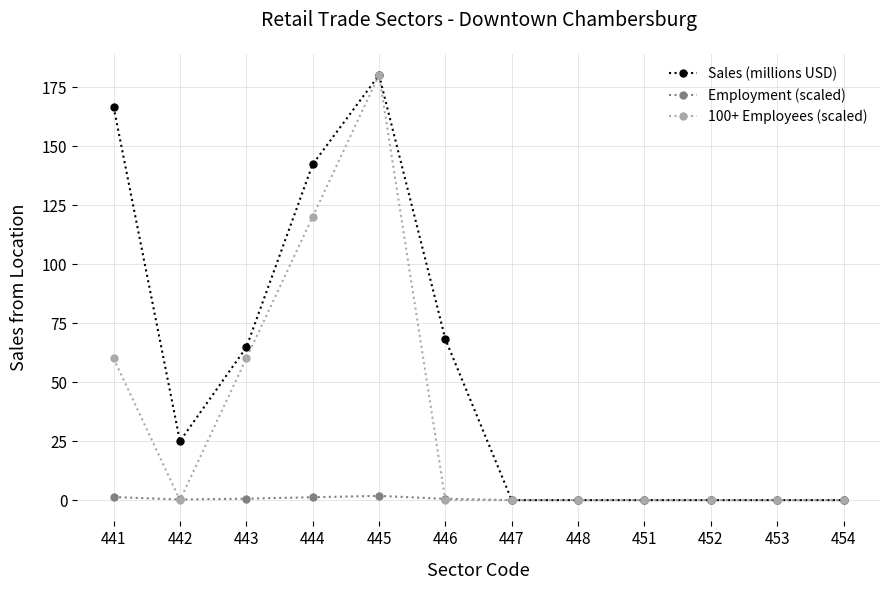

The Sales (millions USD) series shows 180.1 at 445. True or false?

True